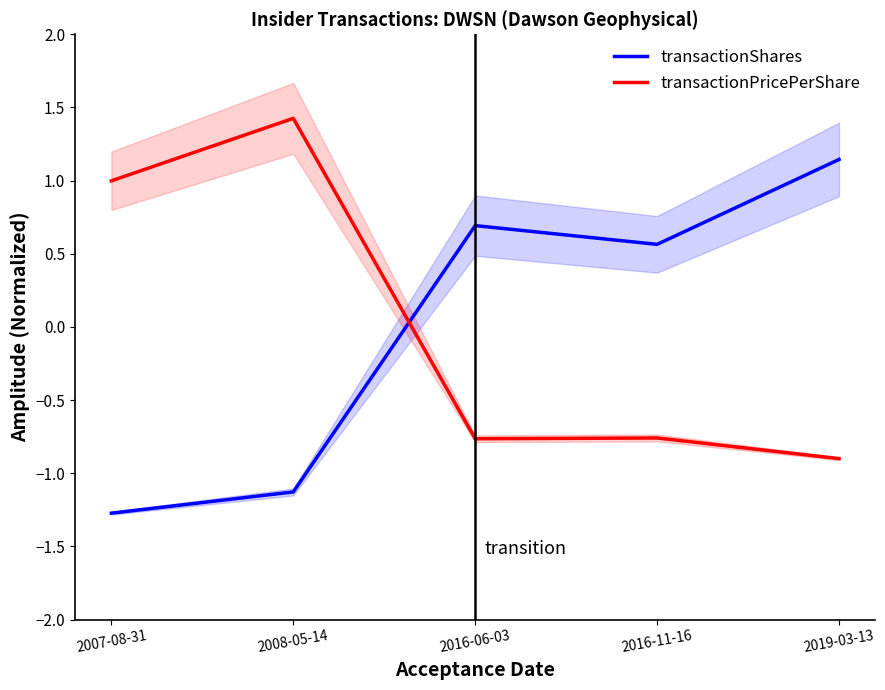

The transactionPricePerShare series shows -0.8 at 2016-06-03. True or false?

True